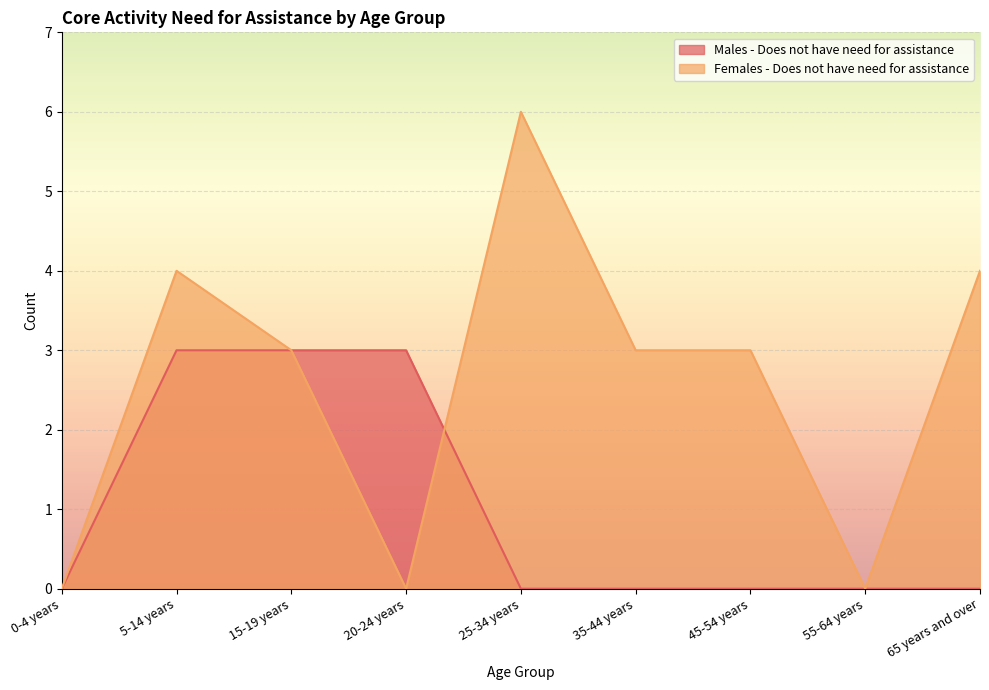

What is the label of the 2nd point from the left?

5-14 years